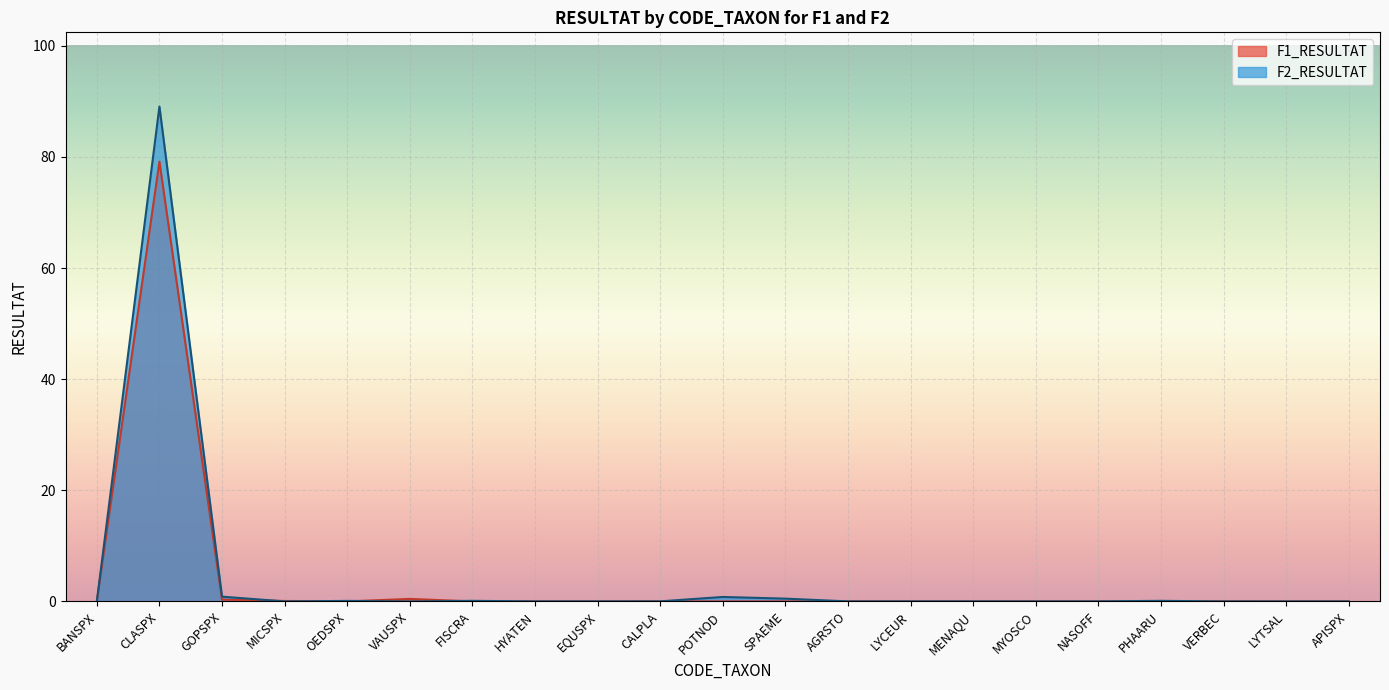

Does the chart display data point markers on the line(s)?

No